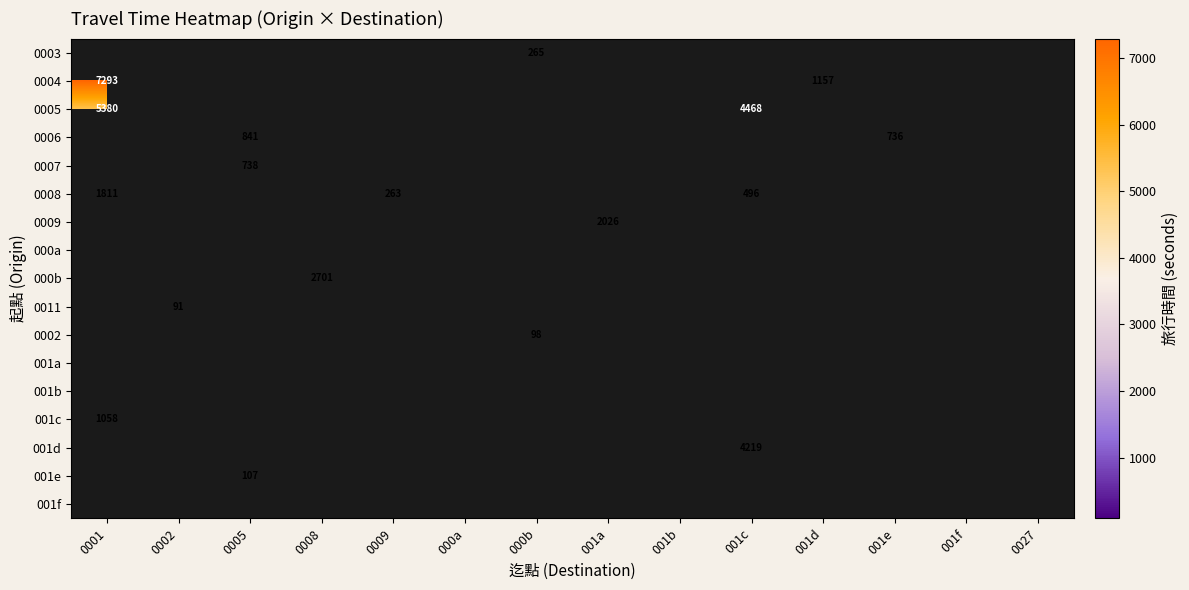

True or false: 0003 has a value of 265 at 000b.

True